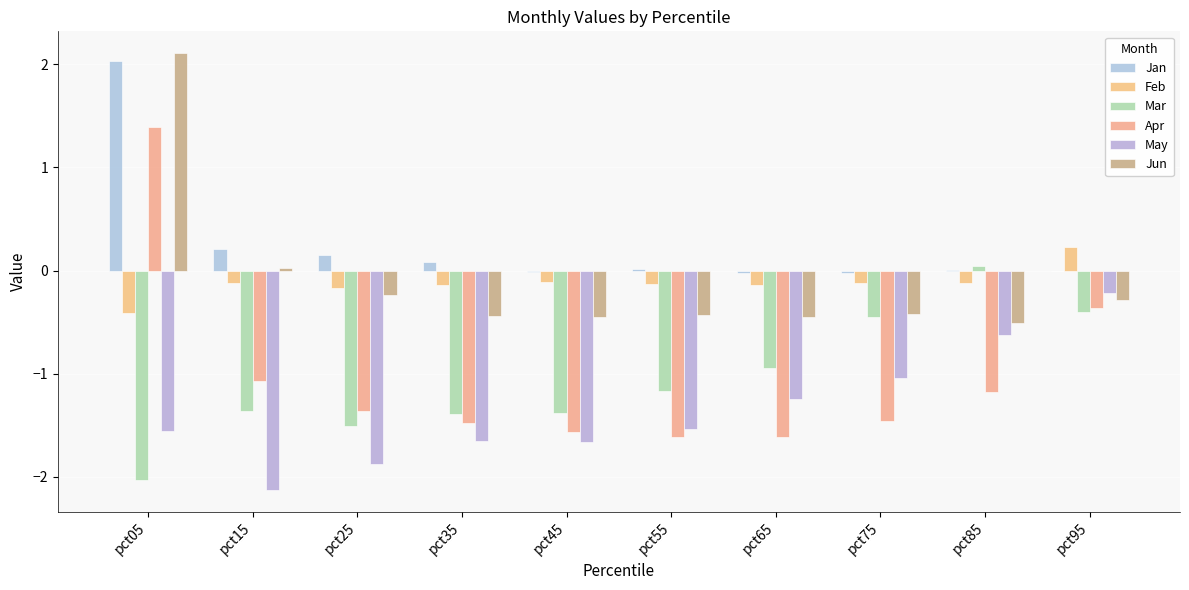

How many series are shown in this chart?

6